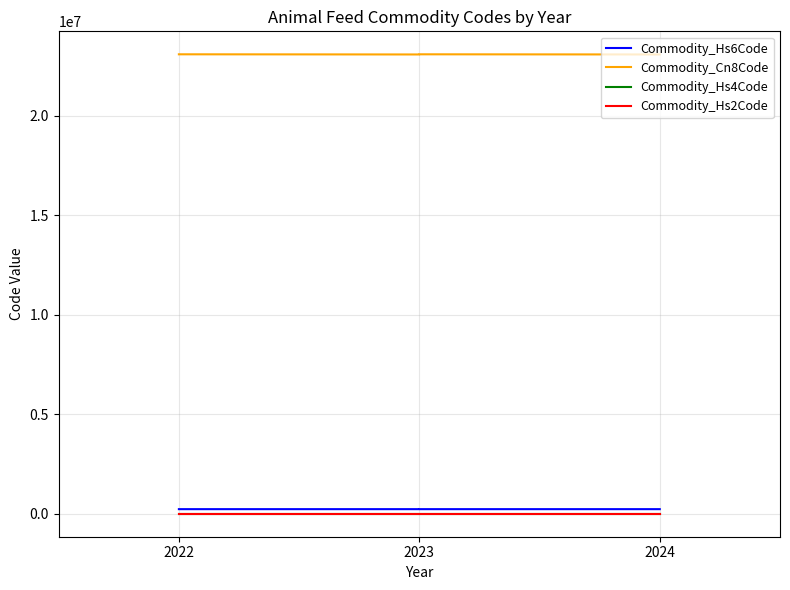

True or false: Commodity_Hs4Code and Commodity_Cn8Code intersect in this chart.

False